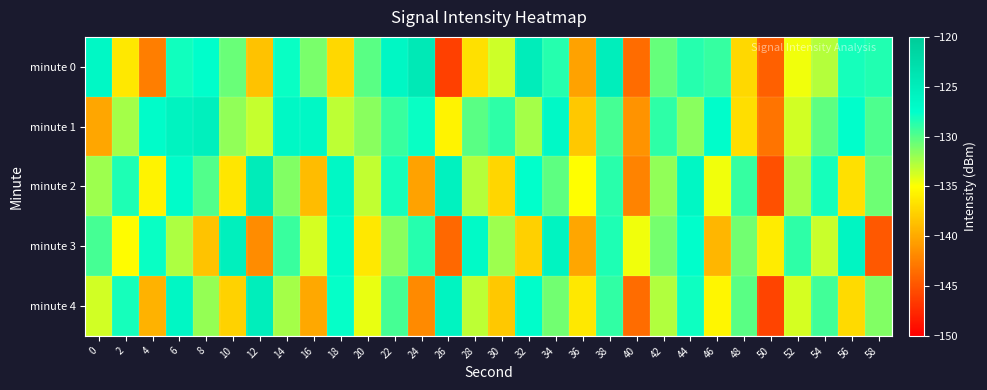

What is the smallest value displayed?

-146.2